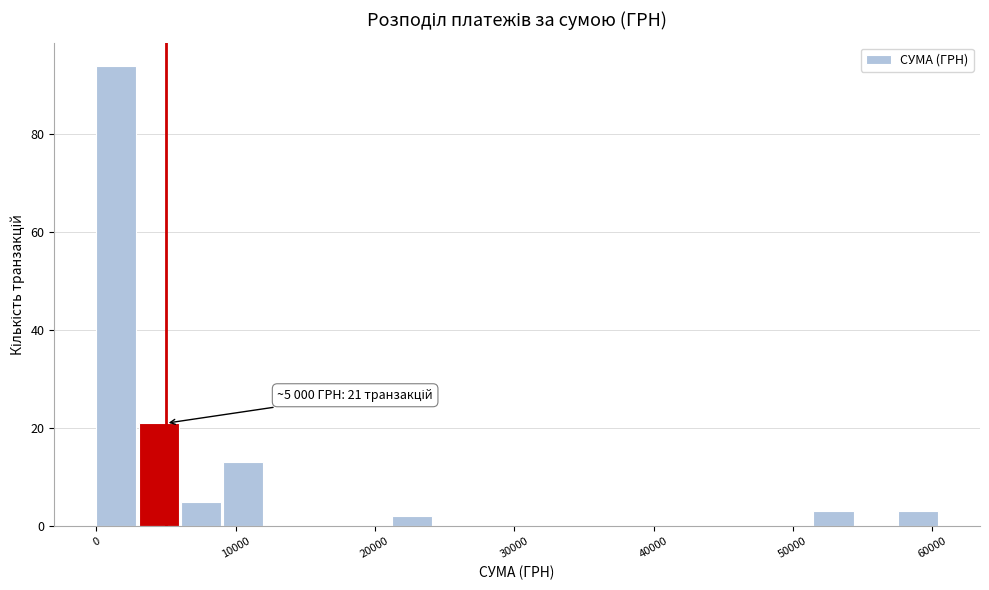

Read against the x-axis, roughly where is the centre of the tallest bar?

1000